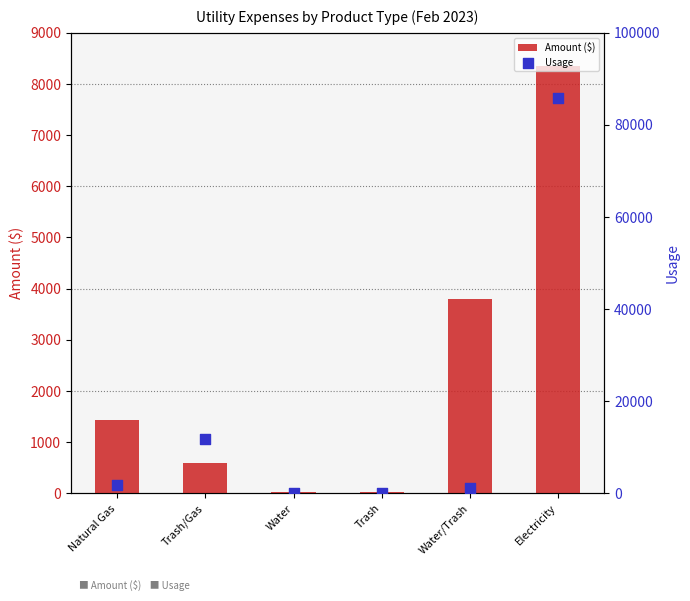

At how many categories does at least one series exceed 26605?

1